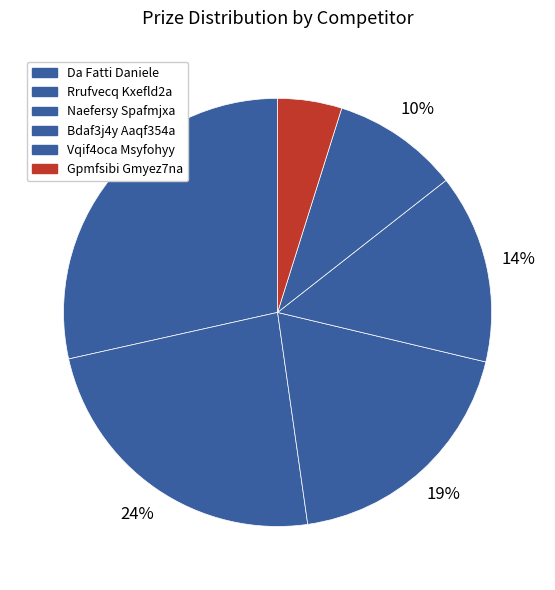

To the nearest percent, what portion does Da Fatti Daniele represent?

28%